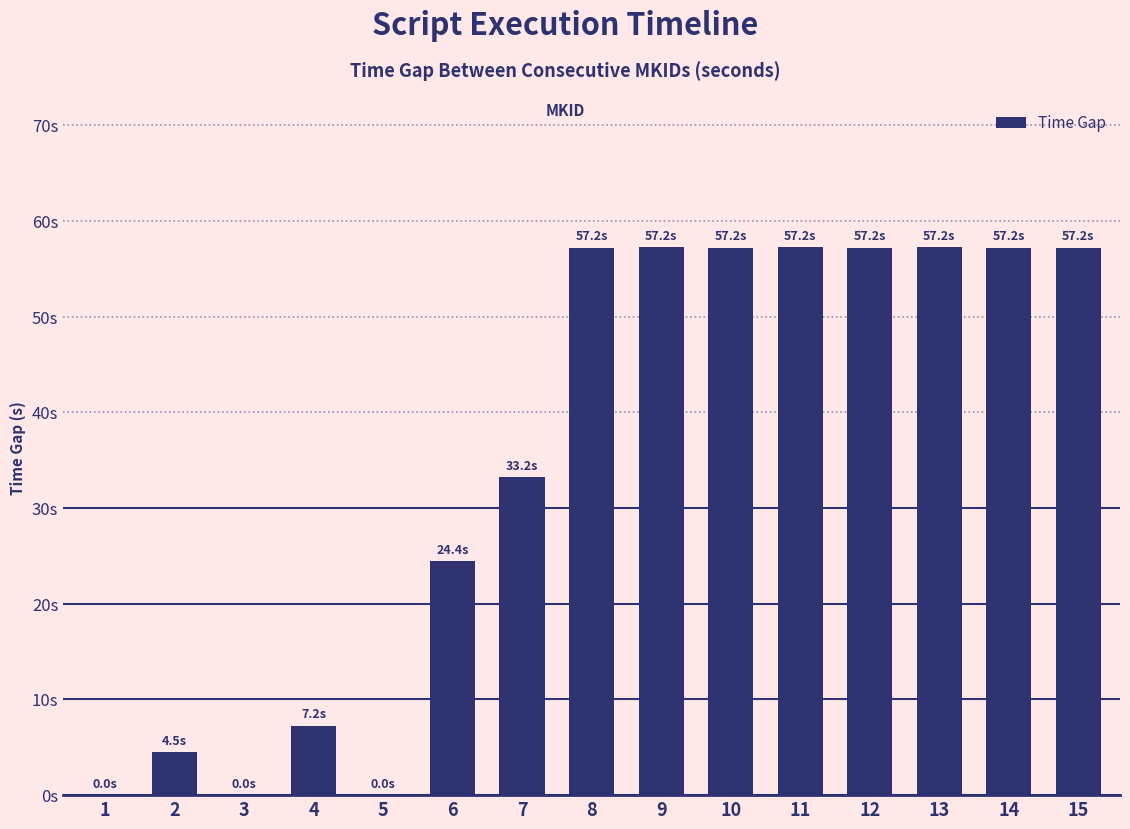

What is the average value?

35.2